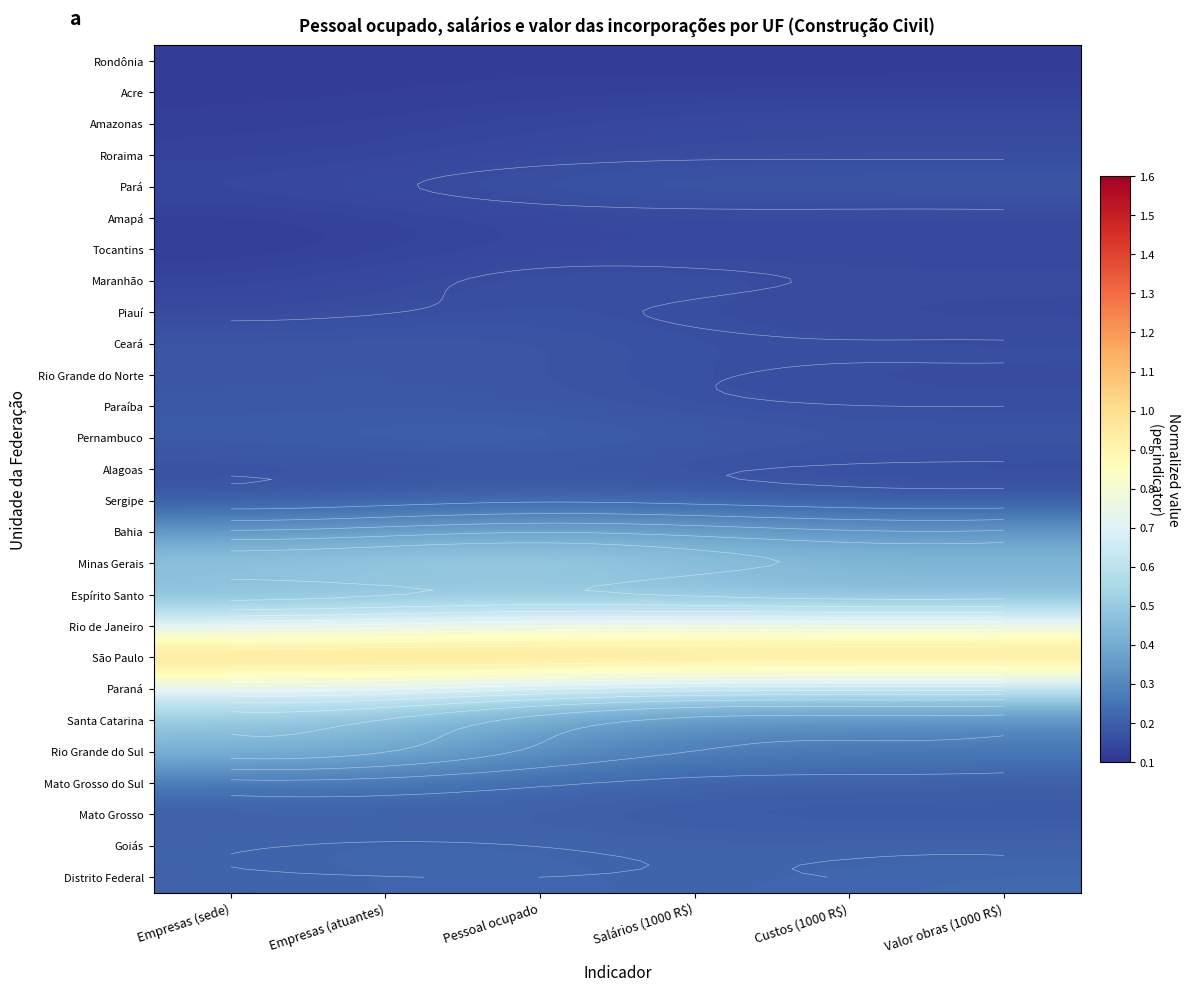

At Custos (1000 R$), list the series in order from smallest to largest.

Rondônia, Acre, Tocantins, Amapá, Piauí, Amazonas, Alagoas, Roraima, Rio Grande do Norte, Maranhão, Paraíba, Ceará, Pernambuco, Pará, Mato Grosso, Sergipe, Mato Grosso do Sul, Goiás, Distrito Federal, Rio Grande do Sul, Santa Catarina, Bahia, Espírito Santo, Minas Gerais, Paraná, Rio de Janeiro, São Paulo